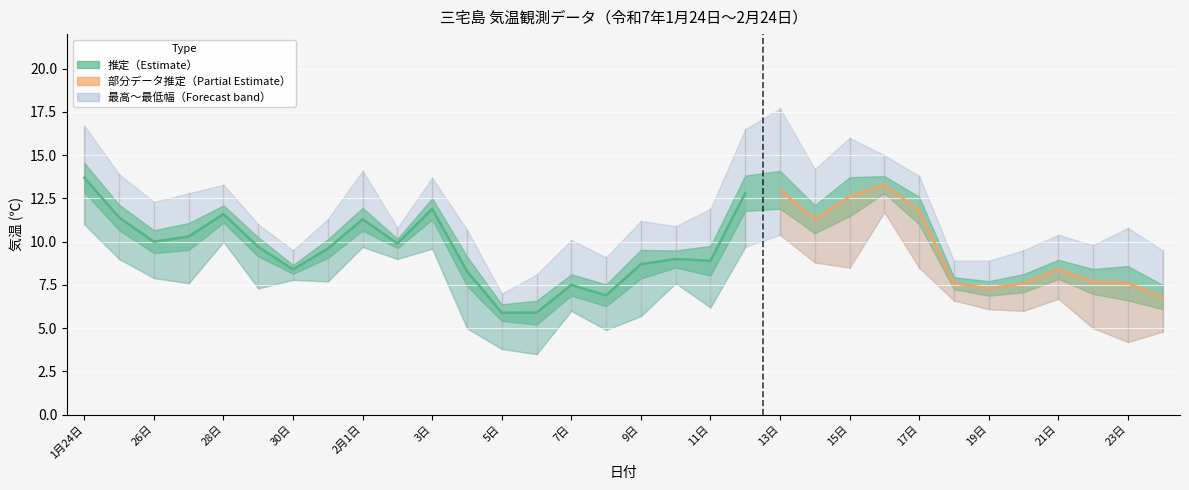

What is the minimum value for 平均値?

5.9